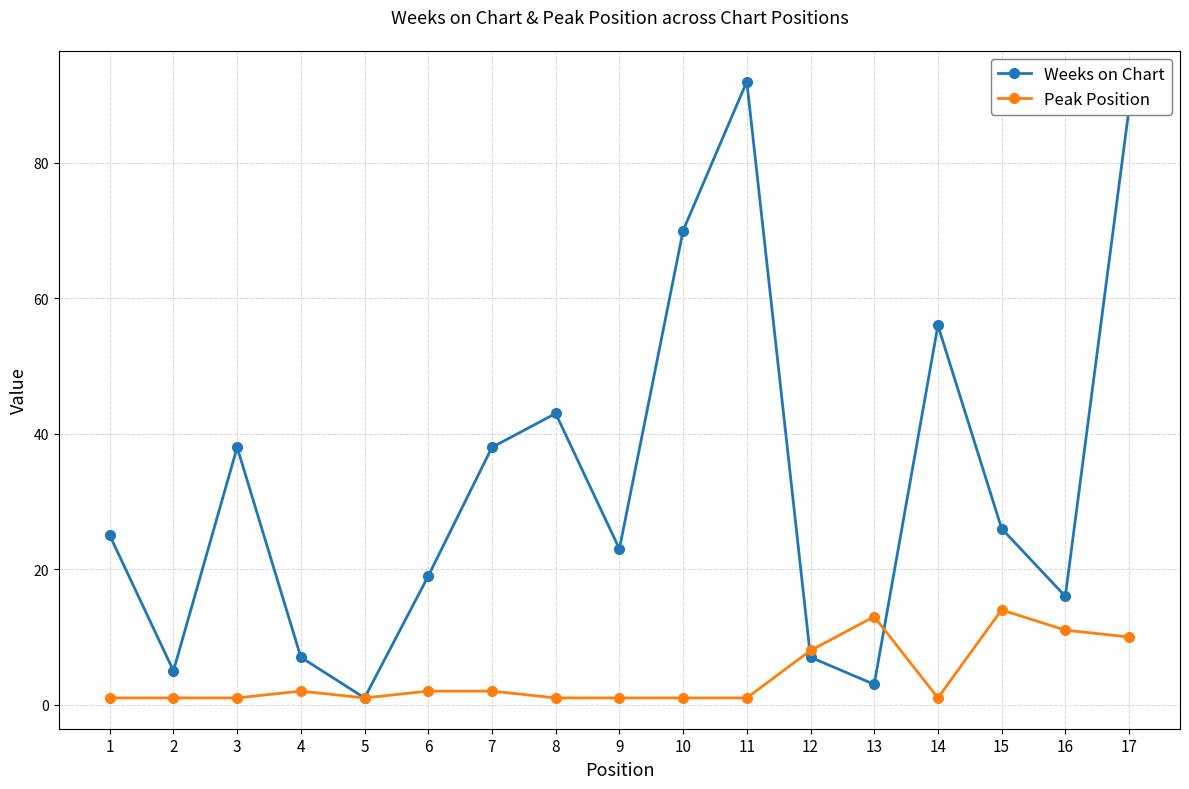

Reading right to left, transcribe all the data shown in this chart.

Weeks on Chart: 88	16	26	56	3	7	92	70	23	43	38	19	1	7	38	5	25
Peak Position: 10	11	14	1	13	8	1	1	1	1	2	2	1	2	1	1	1